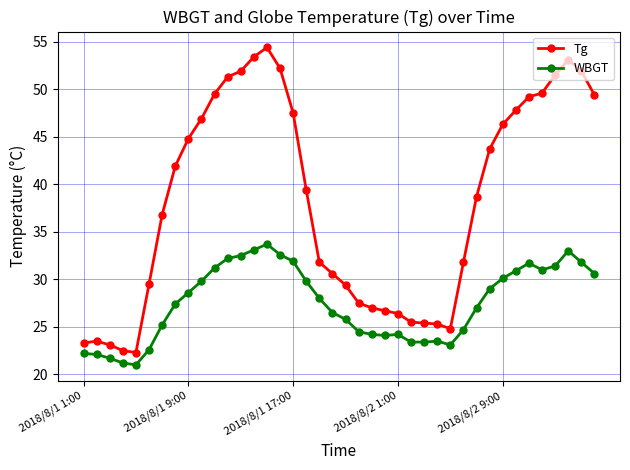

List the series in order of their peak value, lowest first.

WBGT, Tg